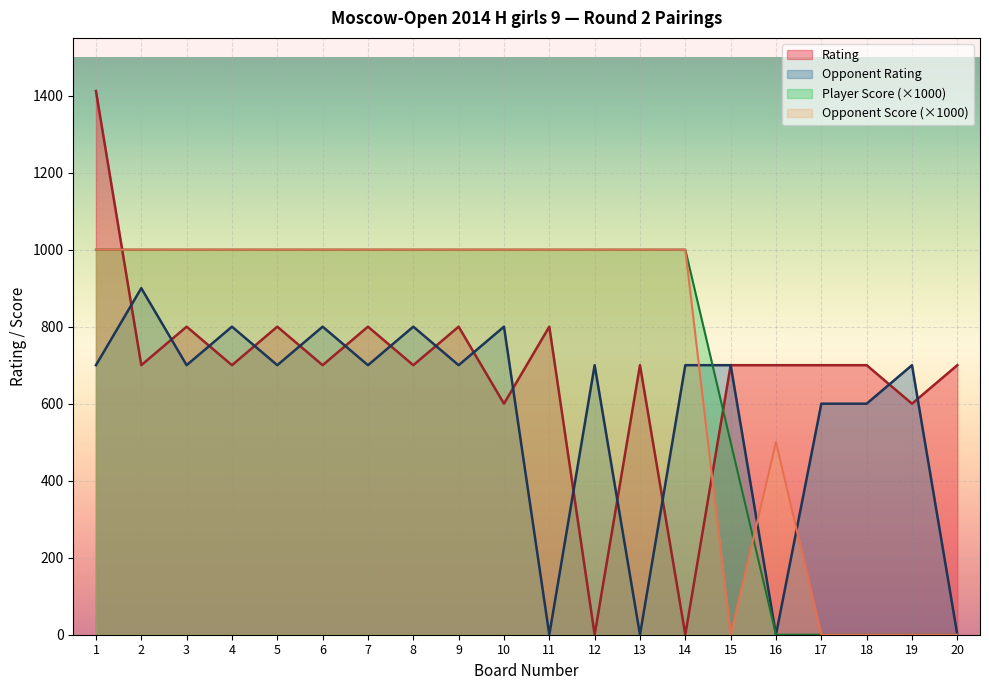

How many values in Opponent Rating are above zero?

16